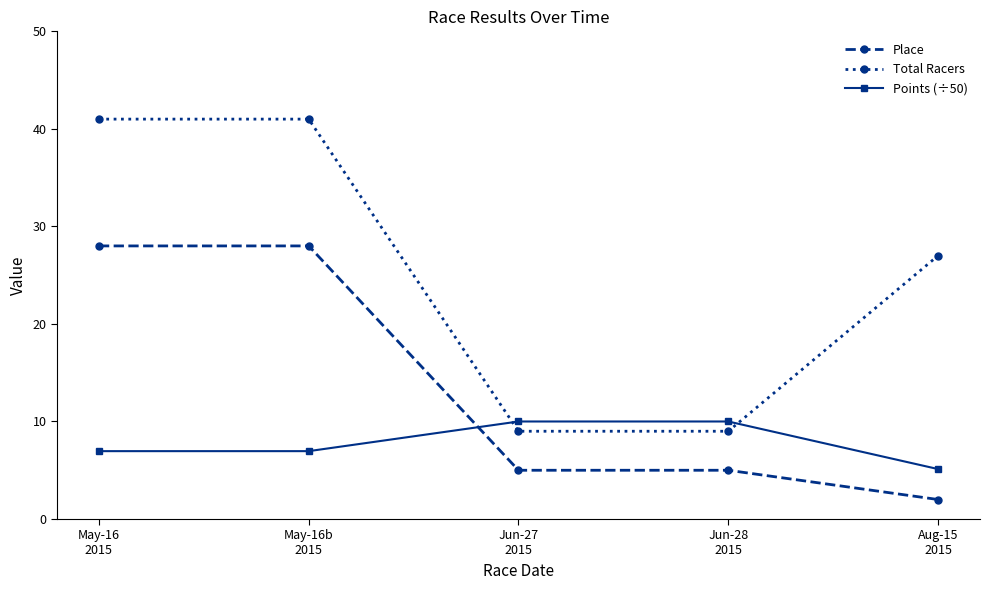

True or false: Total Racers has more than 1 points higher than both neighbors.

False